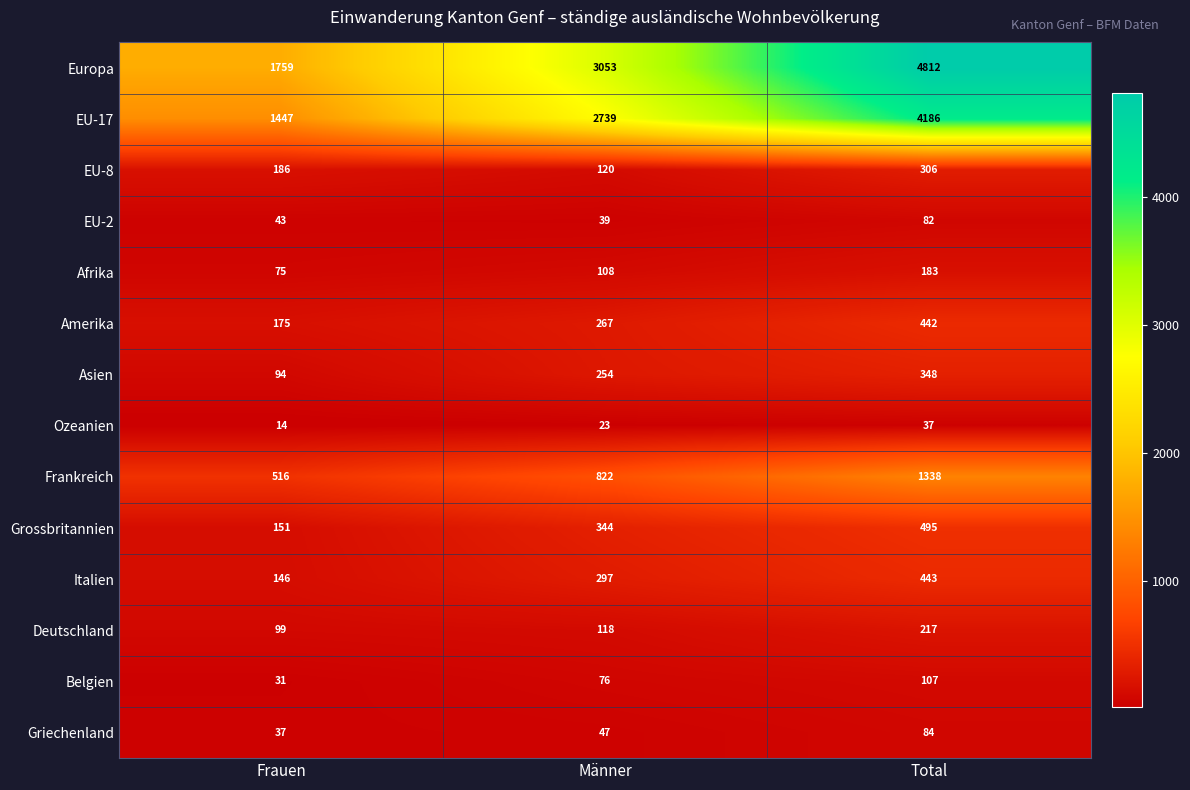

Which category has the highest value in the Griechenland series?

Total